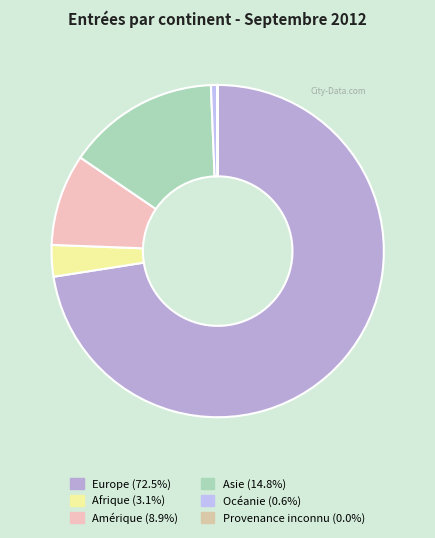

To the nearest percent, what is the average slice percentage?

17%